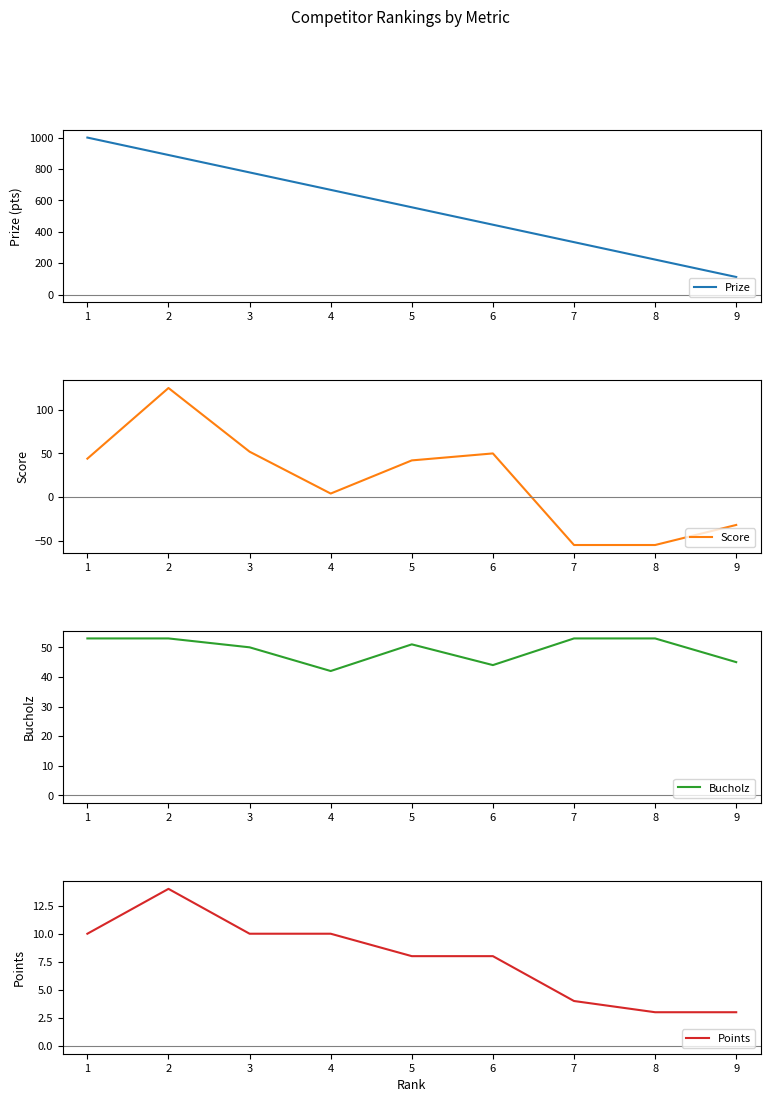

How many values in the Bucholz series are below 51?

4